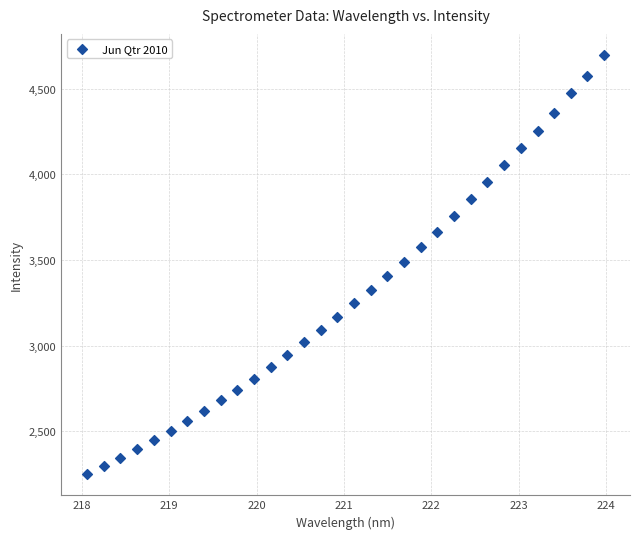

What is the range of X values (max minus min)?

5.9